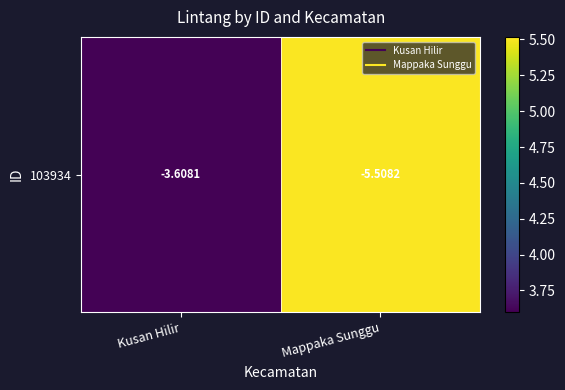

List the labels in order of value, smallest first.

Kusan Hilir, Mappaka Sunggu